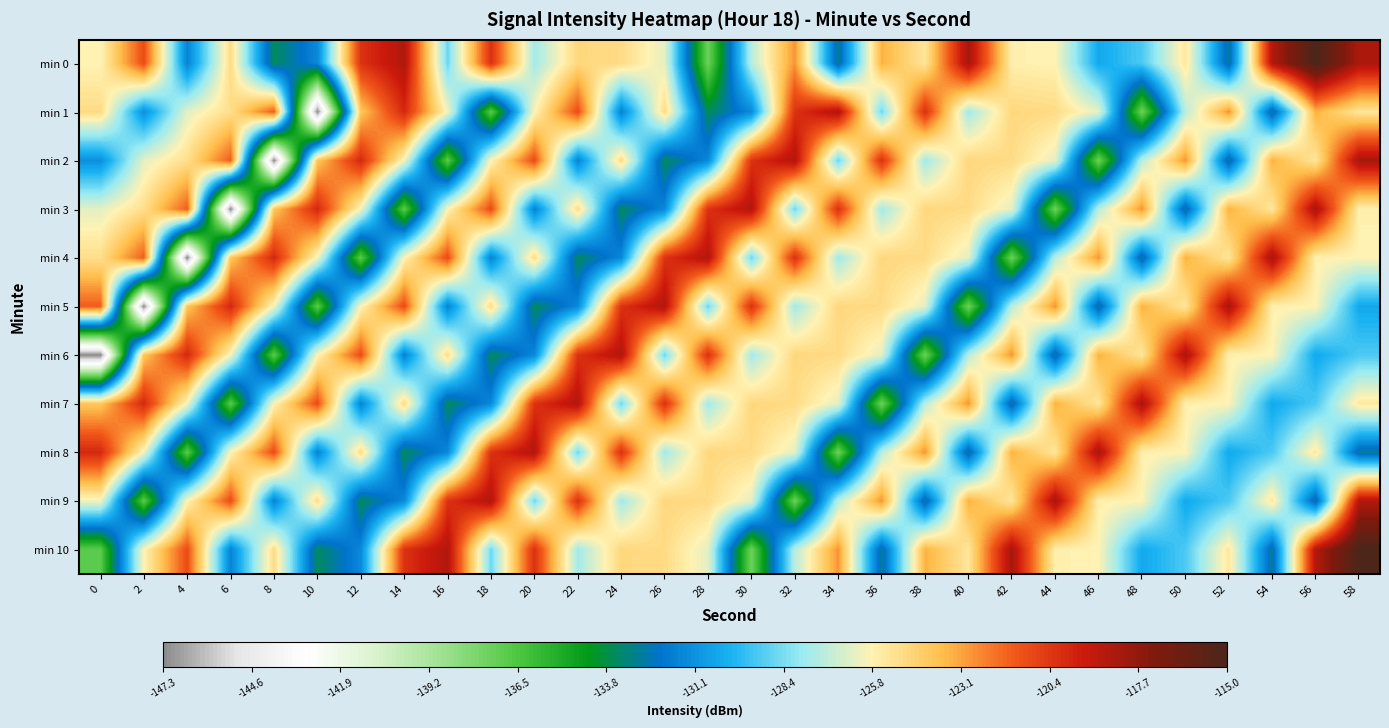

Reading left to right, what are all the values shown in this chart?

min 0: 0=-125.8	2=-121.0	4=-131.7	6=-124.8	8=-133.6	10=-131.5	12=-120.2	14=-118.5	16=-128.7	18=-120.1	20=-127.7	22=-124.7	24=-124.8	26=-126.3	28=-137.4	30=-127.3	32=-122.7	34=-132.9	36=-123.3	38=-125.3	40=-118.2	42=-125.7	44=-125.8	46=-130.4	48=-129.2	50=-125.3	52=-132.8	54=-118.6	56=-115.0	58=-118.4
min 1: 0=-124.8	2=-131.2	4=-126.4	6=-124.9	8=-121.5	10=-147.3	12=-124.0	14=-119.8	16=-126.0	18=-136.8	20=-125.8	22=-121.0	24=-131.7	26=-124.8	28=-133.6	30=-131.5	32=-120.2	34=-118.5	36=-128.7	38=-120.1	40=-127.7	42=-124.7	44=-124.8	46=-126.3	48=-137.4	50=-127.3	52=-122.7	54=-132.9	56=-123.3	58=-125.3
min 2: 0=-131.2	2=-126.4	4=-124.9	6=-121.5	8=-147.3	10=-124.0	12=-119.8	14=-126.0	16=-136.8	18=-125.8	20=-121.0	22=-131.7	24=-124.8	26=-133.6	28=-131.5	30=-120.2	32=-118.5	34=-128.7	36=-120.1	38=-127.7	40=-124.7	42=-124.8	44=-126.3	46=-137.4	48=-127.3	50=-122.7	52=-132.9	54=-123.3	56=-125.3	58=-118.2
min 3: 0=-126.4	2=-124.9	4=-121.5	6=-147.3	8=-124.0	10=-119.8	12=-126.0	14=-136.8	16=-125.8	18=-121.0	20=-131.7	22=-124.8	24=-133.6	26=-131.5	28=-120.2	30=-118.5	32=-128.7	34=-120.1	36=-127.7	38=-124.7	40=-124.8	42=-126.3	44=-137.4	46=-127.3	48=-122.7	50=-132.9	52=-123.3	54=-125.3	56=-118.2	58=-125.7
min 4: 0=-124.9	2=-121.5	4=-147.3	6=-124.0	8=-119.8	10=-126.0	12=-136.8	14=-125.8	16=-121.0	18=-131.7	20=-124.8	22=-133.6	24=-131.5	26=-120.2	28=-118.5	30=-128.7	32=-120.1	34=-127.7	36=-124.7	38=-124.8	40=-126.3	42=-137.4	44=-127.3	46=-122.7	48=-132.9	50=-123.3	52=-125.3	54=-118.2	56=-125.7	58=-125.8
min 5: 0=-121.5	2=-147.3	4=-124.0	6=-119.8	8=-126.0	10=-136.8	12=-125.8	14=-121.0	16=-131.7	18=-124.8	20=-133.6	22=-131.5	24=-120.2	26=-118.5	28=-128.7	30=-120.1	32=-127.7	34=-124.7	36=-124.8	38=-126.3	40=-137.4	42=-127.3	44=-122.7	46=-132.9	48=-123.3	50=-125.3	52=-118.2	54=-125.7	56=-125.8	58=-130.4
min 6: 0=-147.3	2=-124.0	4=-119.8	6=-126.0	8=-136.8	10=-125.8	12=-121.0	14=-131.7	16=-124.8	18=-133.6	20=-131.5	22=-120.2	24=-118.5	26=-128.7	28=-120.1	30=-127.7	32=-124.7	34=-124.8	36=-126.3	38=-137.4	40=-127.3	42=-122.7	44=-132.9	46=-123.3	48=-125.3	50=-118.2	52=-125.7	54=-125.8	56=-130.4	58=-129.2
min 7: 0=-124.0	2=-119.8	4=-126.0	6=-136.8	8=-125.8	10=-121.0	12=-131.7	14=-124.8	16=-133.6	18=-131.5	20=-120.2	22=-118.5	24=-128.7	26=-120.1	28=-127.7	30=-124.7	32=-124.8	34=-126.3	36=-137.4	38=-127.3	40=-122.7	42=-132.9	44=-123.3	46=-125.3	48=-118.2	50=-125.7	52=-125.8	54=-130.4	56=-129.2	58=-125.3
min 8: 0=-119.8	2=-126.0	4=-136.8	6=-125.8	8=-121.0	10=-131.7	12=-124.8	14=-133.6	16=-131.5	18=-120.2	20=-118.5	22=-128.7	24=-120.1	26=-127.7	28=-124.7	30=-124.8	32=-126.3	34=-137.4	36=-127.3	38=-122.7	40=-132.9	42=-123.3	44=-125.3	46=-118.2	48=-125.7	50=-125.8	52=-130.4	54=-129.2	56=-125.3	58=-132.8
min 9: 0=-126.0	2=-136.8	4=-125.8	6=-121.0	8=-131.7	10=-124.8	12=-133.6	14=-131.5	16=-120.2	18=-118.5	20=-128.7	22=-120.1	24=-127.7	26=-124.7	28=-124.8	30=-126.3	32=-137.4	34=-127.3	36=-122.7	38=-132.9	40=-123.3	42=-125.3	44=-118.2	46=-125.7	48=-125.8	50=-130.4	52=-129.2	54=-125.3	56=-132.8	58=-118.6
min 10: 0=-136.8	2=-125.8	4=-121.0	6=-131.7	8=-124.8	10=-133.6	12=-131.5	14=-120.2	16=-118.5	18=-128.7	20=-120.1	22=-127.7	24=-124.7	26=-124.8	28=-126.3	30=-137.4	32=-127.3	34=-122.7	36=-132.9	38=-123.3	40=-125.3	42=-118.2	44=-125.7	46=-125.8	48=-130.4	50=-129.2	52=-125.3	54=-132.8	56=-118.6	58=-115.0